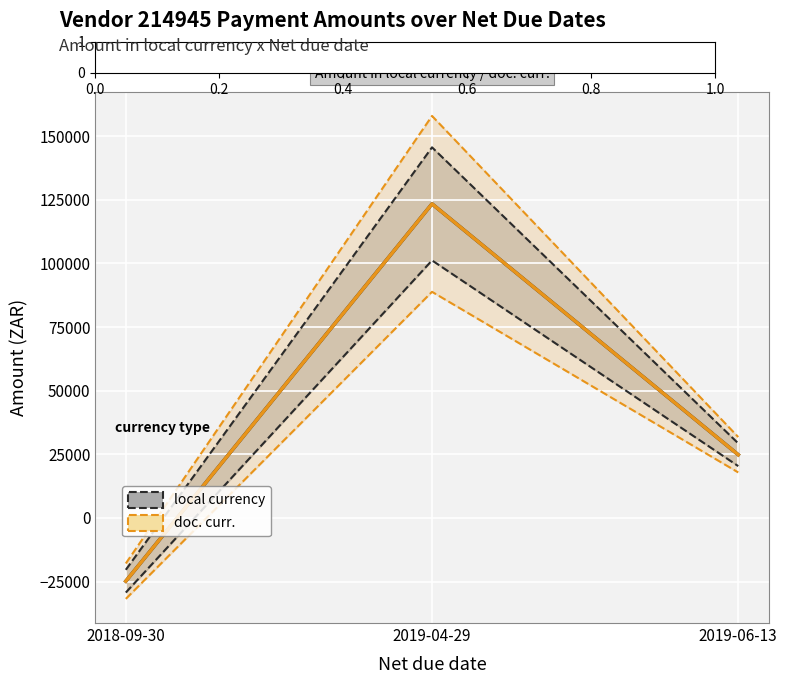

Which series has the largest total across all categories?

Amount in local currency